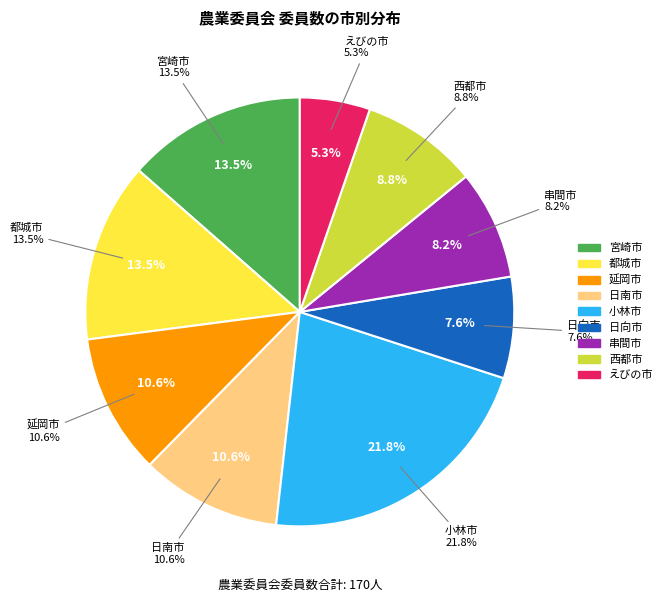

Which category has the smallest portion of the pie?

えびの市